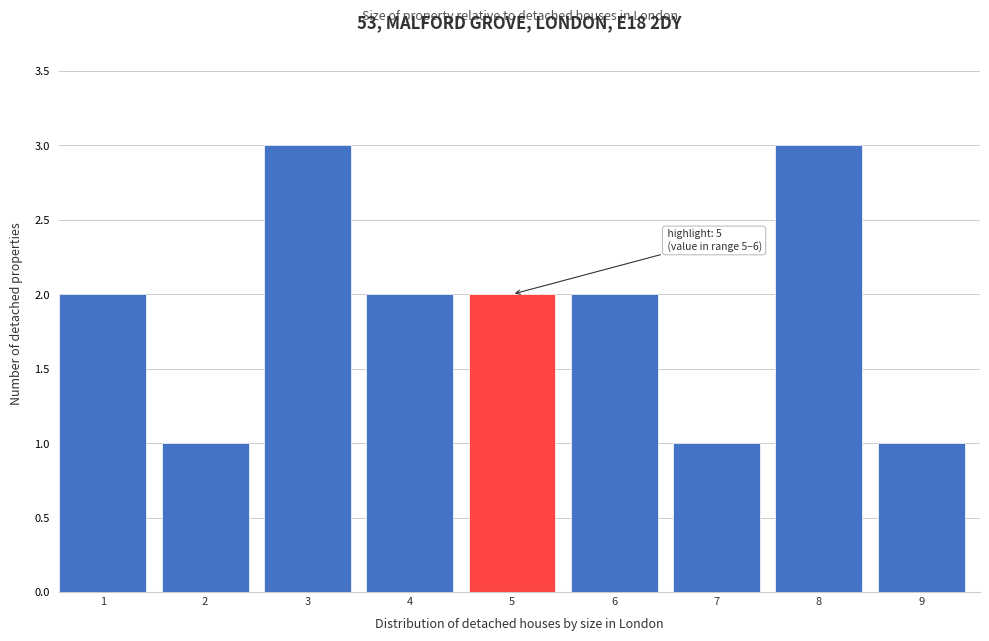

Reading left to right, transcribe all the data shown in this chart.

1=2	2=1	3=3	4=2	5=2	6=2	7=1	8=3	9=1